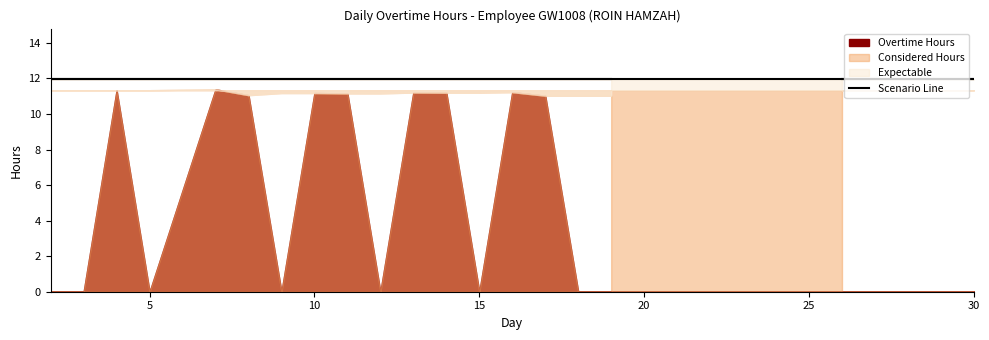

What position from the right is 8?

12